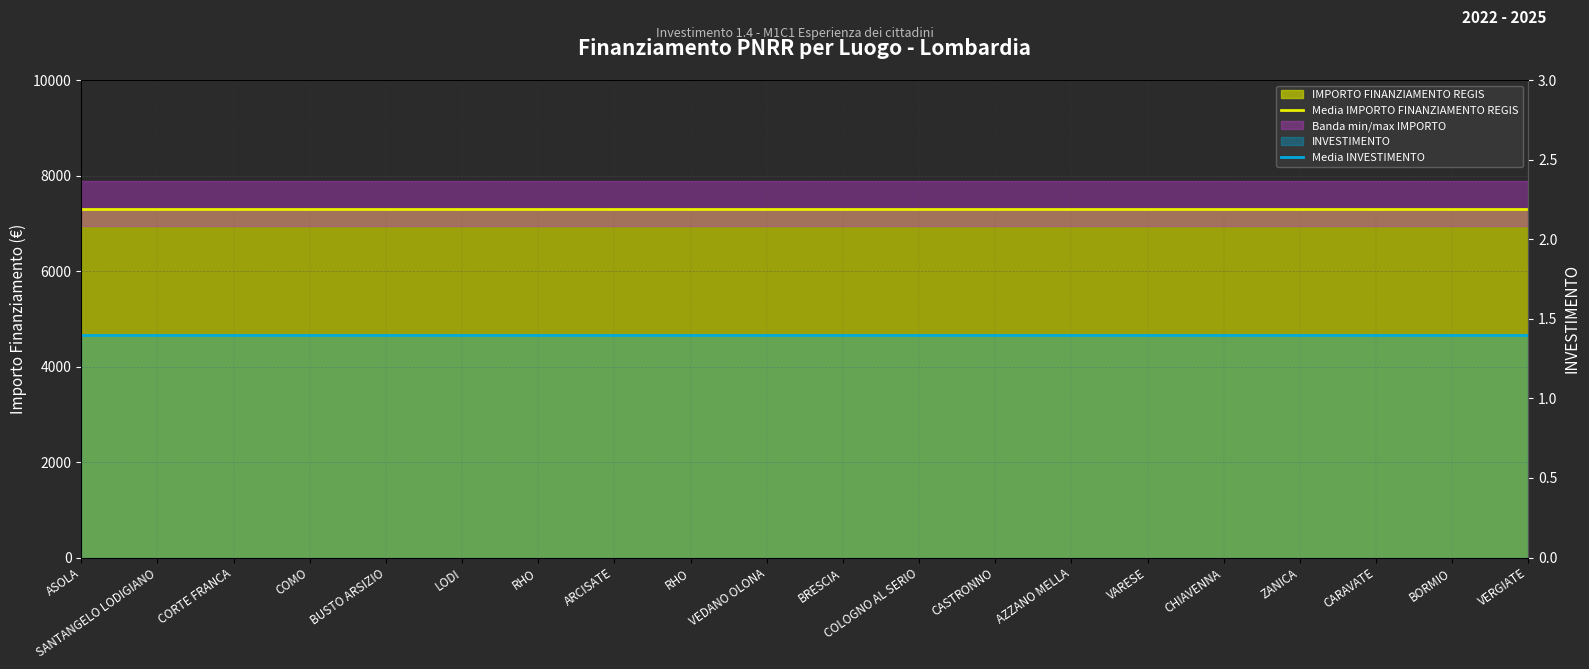

True or false: Media INVESTIMENTO has a value of 1.4 at COMO.

True